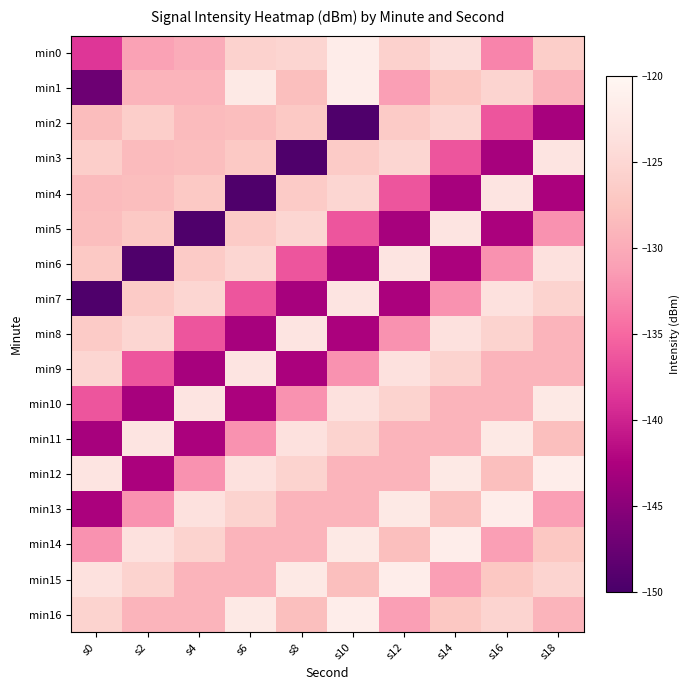

Reading right to left, what are all the values shown in this chart?

min0: s18=-126.2	s16=-133.1	s14=-124.0	s12=-125.8	s10=-121.7	s8=-125.2	s6=-125.7	s4=-129.9	s2=-130.9	s0=-138.6
min1: s18=-129.2	s16=-125.5	s14=-127.0	s12=-131.2	s10=-121.6	s8=-128.1	s6=-122.3	s4=-129.3	s2=-129.2	s0=-147.1
min2: s18=-142.9	s16=-136.4	s14=-125.1	s12=-126.7	s10=-149.4	s8=-126.8	s6=-128.1	s4=-128.5	s2=-126.2	s0=-128.2
min3: s18=-123.0	s16=-142.9	s14=-136.4	s12=-125.1	s10=-126.7	s8=-149.4	s6=-126.8	s4=-128.1	s2=-128.5	s0=-126.2
min4: s18=-142.7	s16=-123.0	s14=-142.9	s12=-136.4	s10=-125.1	s8=-126.7	s6=-149.4	s4=-126.8	s2=-128.1	s0=-128.5
min5: s18=-132.2	s16=-142.7	s14=-123.0	s12=-142.9	s10=-136.4	s8=-125.1	s6=-126.7	s4=-149.4	s2=-126.8	s0=-128.1
min6: s18=-123.6	s16=-132.2	s14=-142.7	s12=-123.0	s10=-142.9	s8=-136.4	s6=-125.1	s4=-126.7	s2=-149.4	s0=-126.8
min7: s18=-125.5	s16=-123.6	s14=-132.2	s12=-142.7	s10=-123.0	s8=-142.9	s6=-136.4	s4=-125.1	s2=-126.7	s0=-149.4
min8: s18=-129.2	s16=-125.5	s14=-123.6	s12=-132.2	s10=-142.7	s8=-123.0	s6=-142.9	s4=-136.4	s2=-125.1	s0=-126.7
min9: s18=-129.3	s16=-129.2	s14=-125.5	s12=-123.6	s10=-132.2	s8=-142.7	s6=-123.0	s4=-142.9	s2=-136.4	s0=-125.1
min10: s18=-122.3	s16=-129.3	s14=-129.2	s12=-125.5	s10=-123.6	s8=-132.2	s6=-142.7	s4=-123.0	s2=-142.9	s0=-136.4
min11: s18=-128.1	s16=-122.3	s14=-129.3	s12=-129.2	s10=-125.5	s8=-123.6	s6=-132.2	s4=-142.7	s2=-123.0	s0=-142.9
min12: s18=-121.6	s16=-128.1	s14=-122.3	s12=-129.3	s10=-129.2	s8=-125.5	s6=-123.6	s4=-132.2	s2=-142.7	s0=-123.0
min13: s18=-131.2	s16=-121.6	s14=-128.1	s12=-122.3	s10=-129.3	s8=-129.2	s6=-125.5	s4=-123.6	s2=-132.2	s0=-142.7
min14: s18=-127.0	s16=-131.2	s14=-121.6	s12=-128.1	s10=-122.3	s8=-129.3	s6=-129.2	s4=-125.5	s2=-123.6	s0=-132.2
min15: s18=-125.5	s16=-127.0	s14=-131.2	s12=-121.6	s10=-128.1	s8=-122.3	s6=-129.3	s4=-129.2	s2=-125.5	s0=-123.6
min16: s18=-129.2	s16=-125.5	s14=-127.0	s12=-131.2	s10=-121.6	s8=-128.1	s6=-122.3	s4=-129.3	s2=-129.2	s0=-125.5